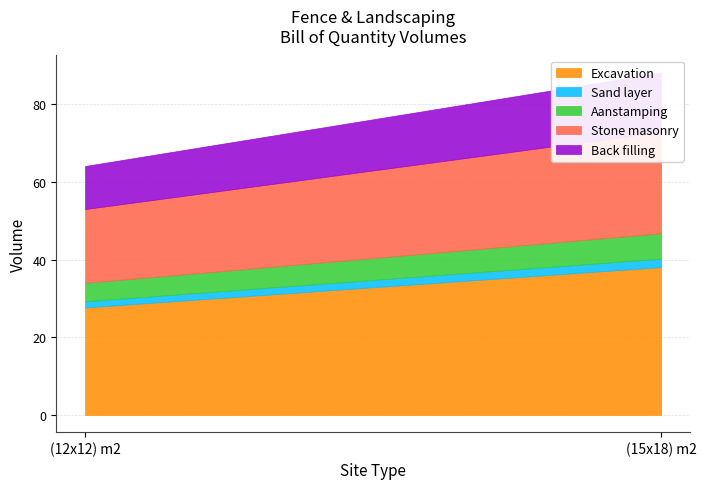

Which series has the widest spread of values?

Excavation